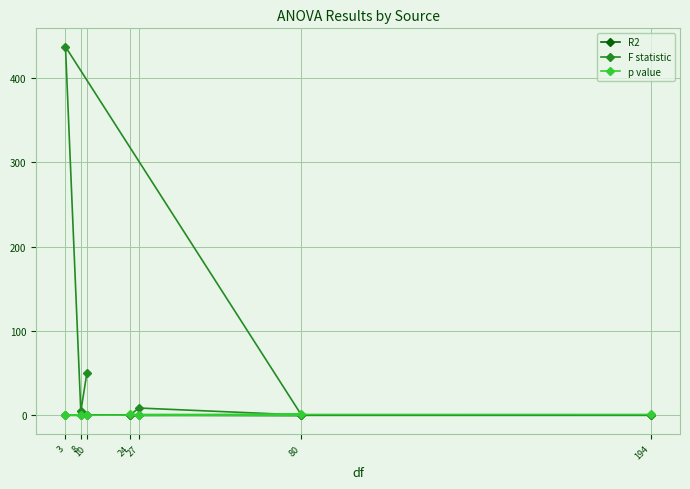

Reading right to left, transcribe all the data shown in this chart.

R2: 194=0.0	24=0.0	27=0.1	80=0.0	3=0.4	8=0.0	10=0.1
F statistic: 194=0.3	24=0.4	27=8.7	80=0.4	3=437.2	8=4.6	10=50.5
p value: 194=1.0	24=1.0	27=0.0	80=1.0	3=0.0	8=0.0	10=0.0